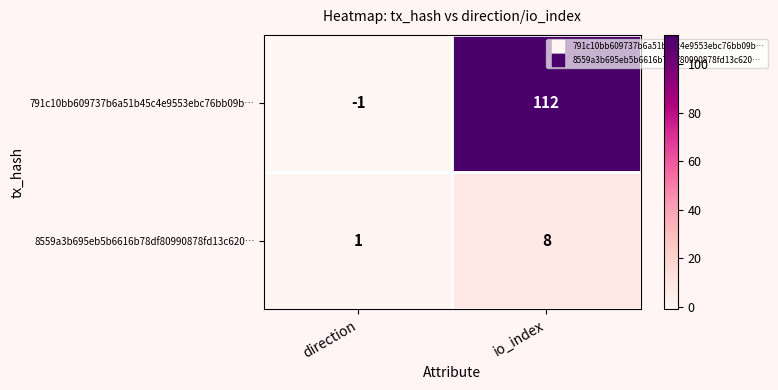

List the series in order of their overall mean, lowest first.

8559a3b695eb5b6616b78df80990878fd13c620…, 791c10bb609737b6a51b45c4e9553ebc76bb09b…